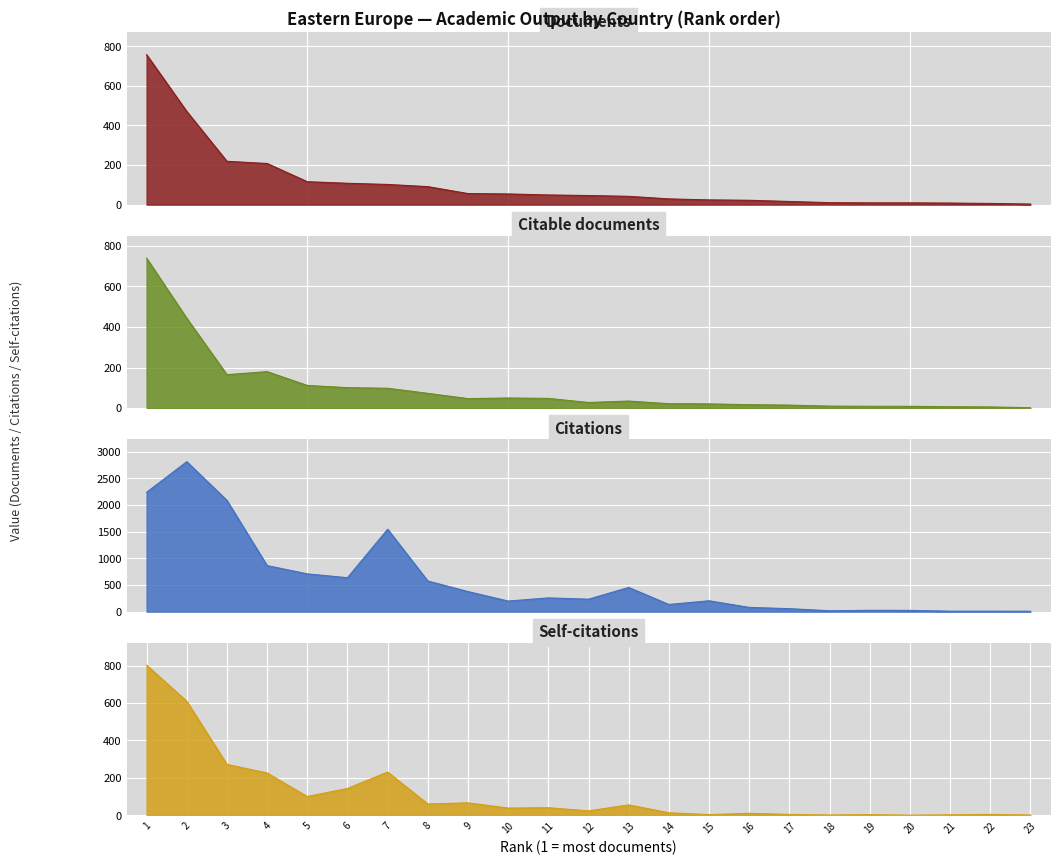

At which category does Self-citations reach its first local valley?

5